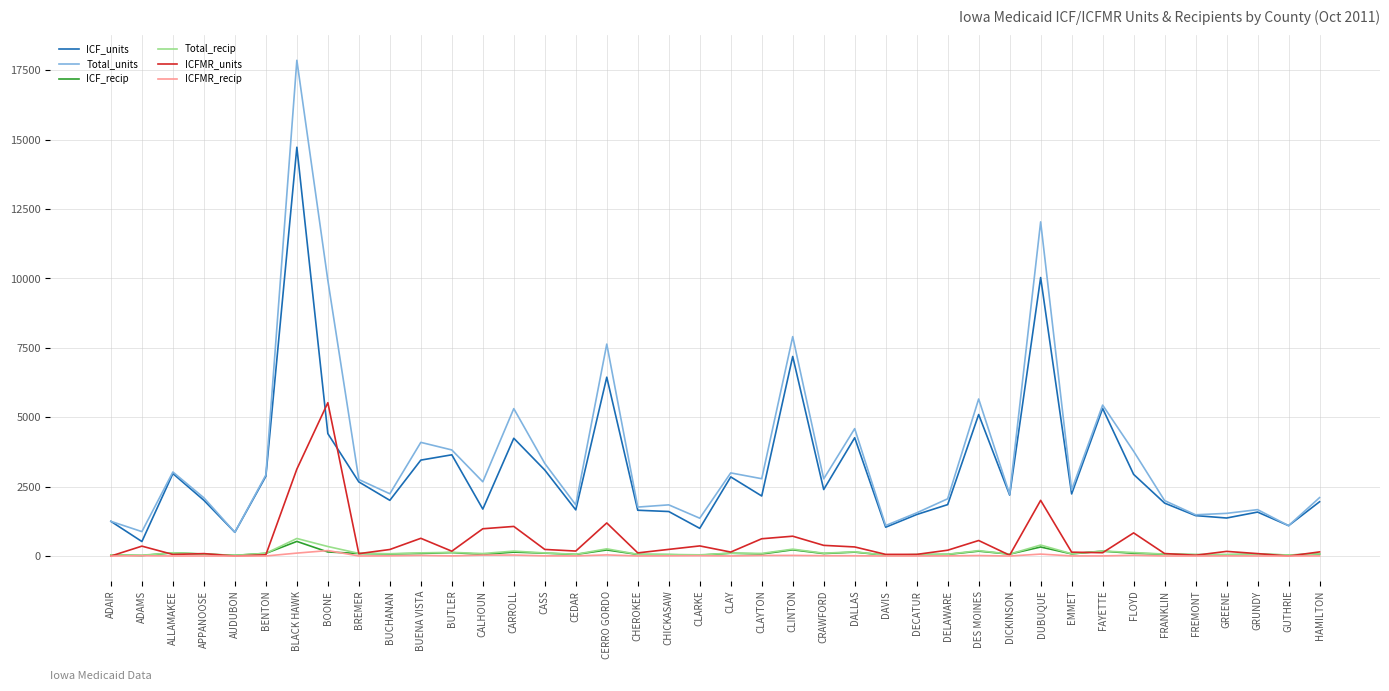

Does the chart have visible grid lines?

Yes